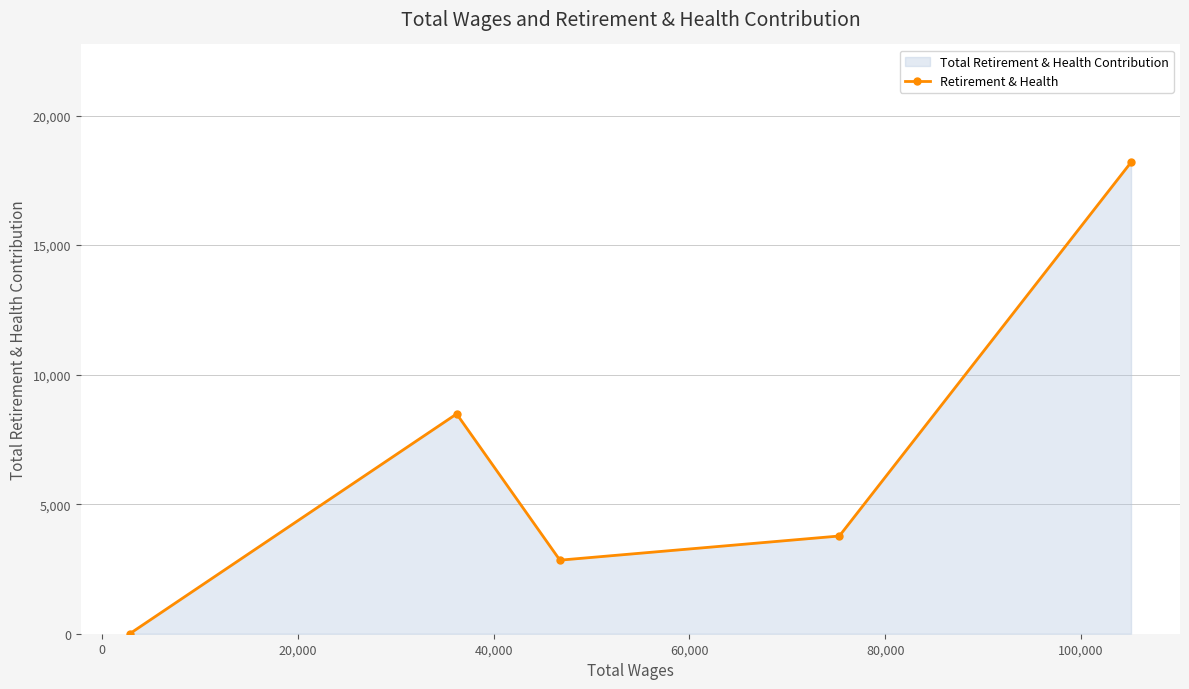

What is the difference between the maximum and minimum values?

18195